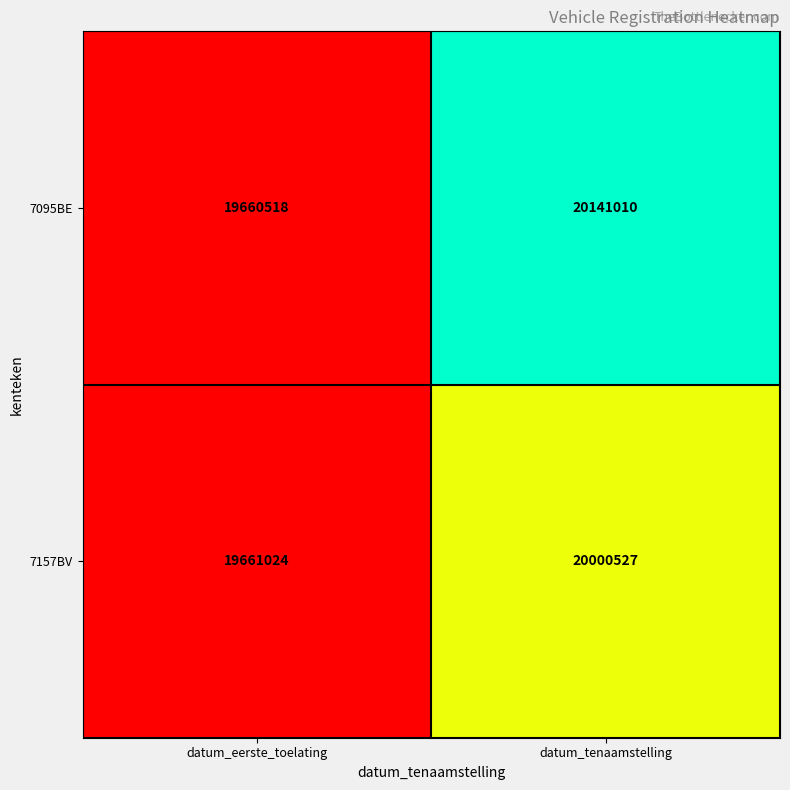

Reading left to right, extract all data points from this chart.

7095BE: 19660518	20141010
7157BV: 19661024	20000527